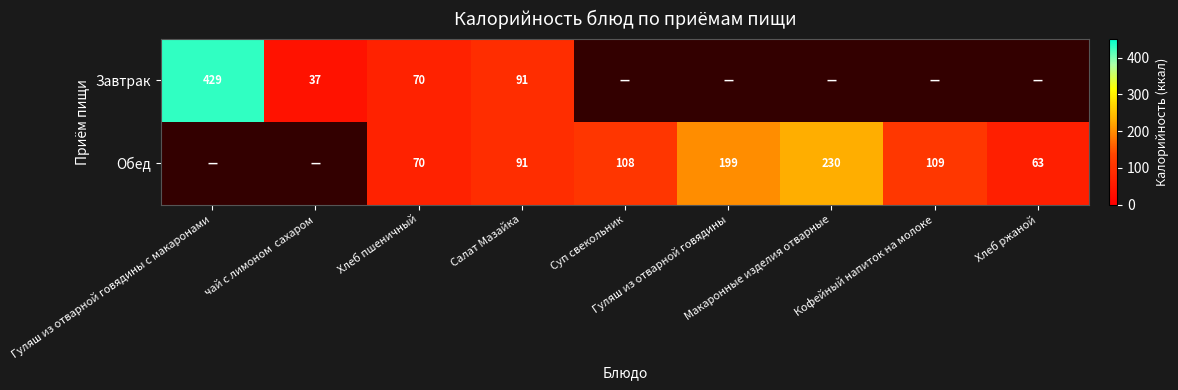

How many data points does each series have?

9